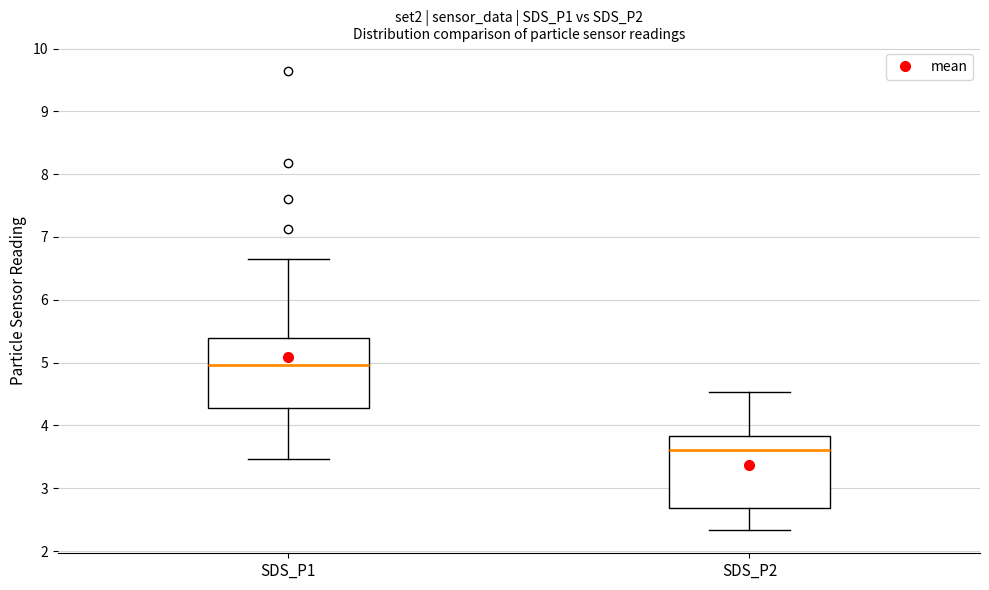

Reading left to right, transcribe this box plot: for each box, give where its median line is, the range the box spans, and where its two whiskers end, as read against the y-axis. The values are not printed on the chart, so give them approximately, as read against the axis.

SDS_P1: median 5.0, box 4.3 to 5.4, whiskers 3.5 to 6.7
SDS_P2: median 3.6, box 2.7 to 3.8, whiskers 2.3 to 4.5